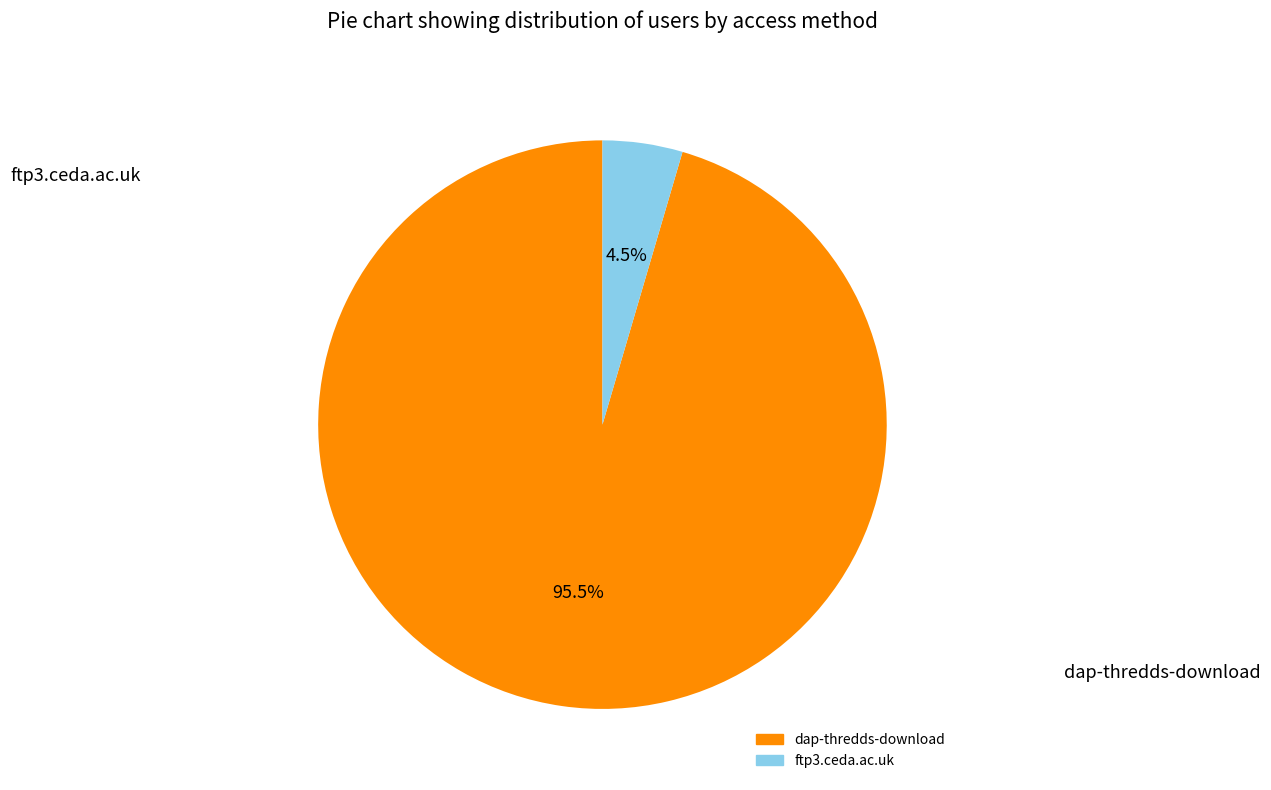

Which has a higher value, dap-thredds-download or ftp3.ceda.ac.uk?

dap-thredds-download